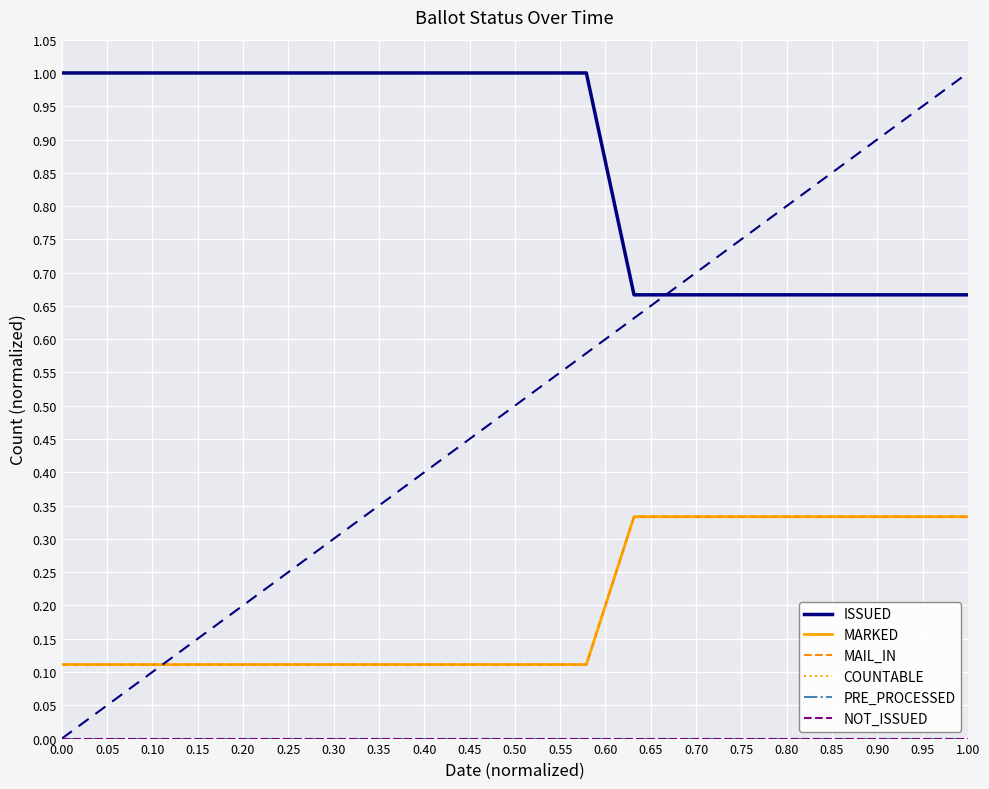

True or false: MAIL_IN has more than 2 points higher than both neighbors.

False